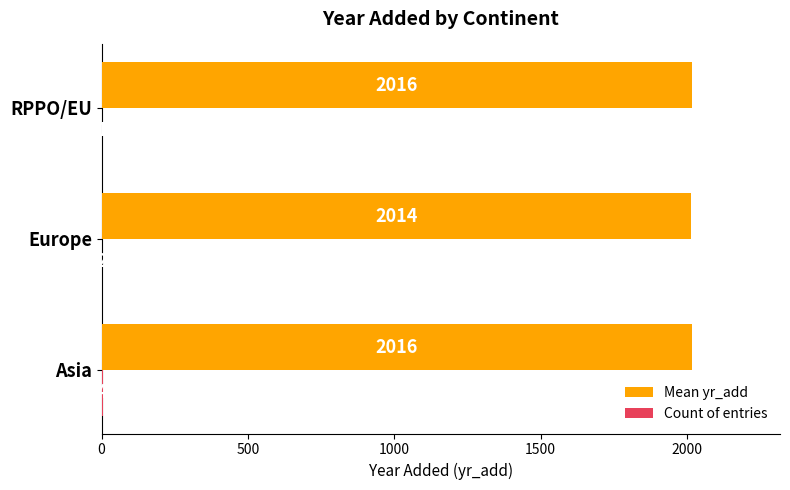

What is the total value across all series at Asia?

2020